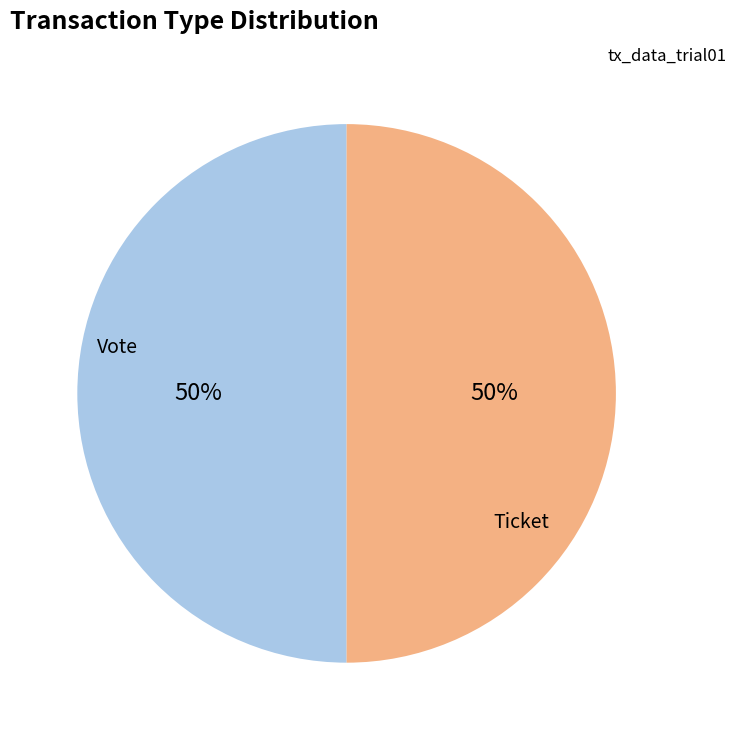

To the nearest percent, what is the average slice percentage?

50%